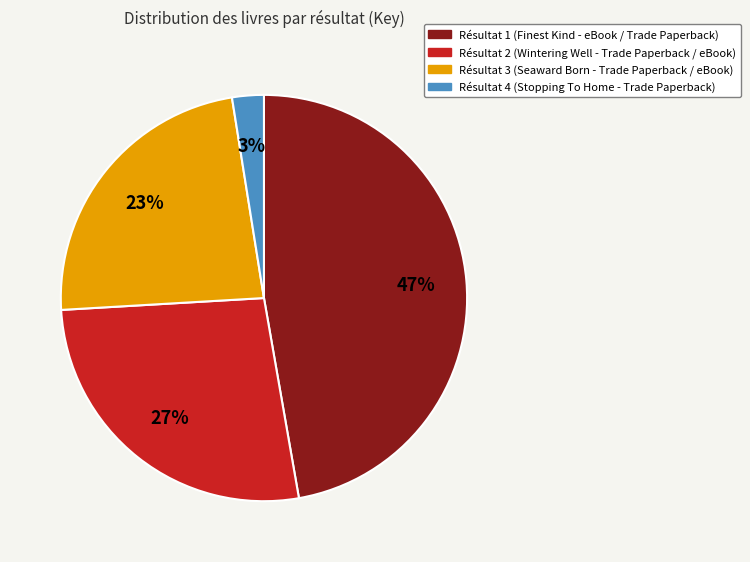

How many segments does this pie chart have?

4